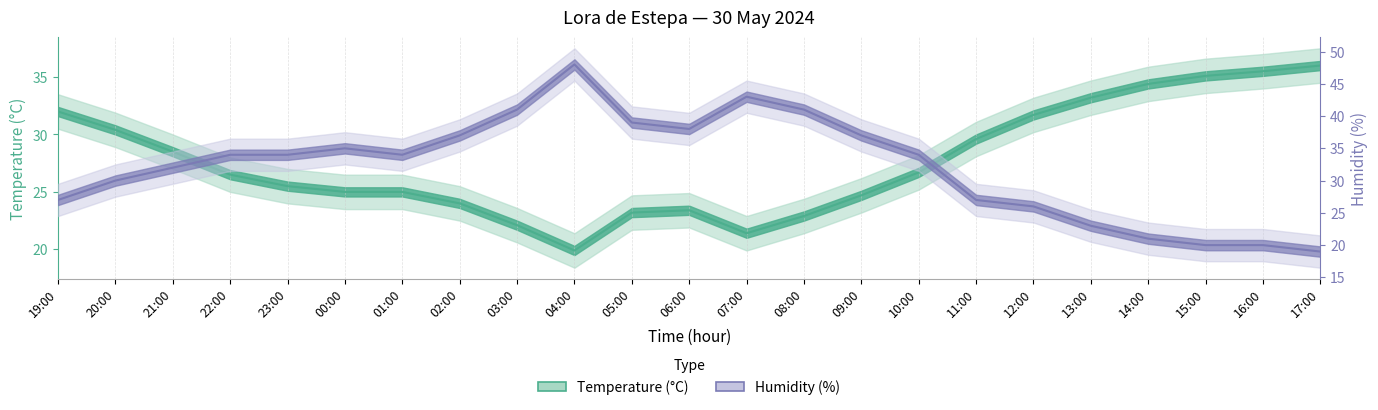

How many lines are shown in the chart?

2